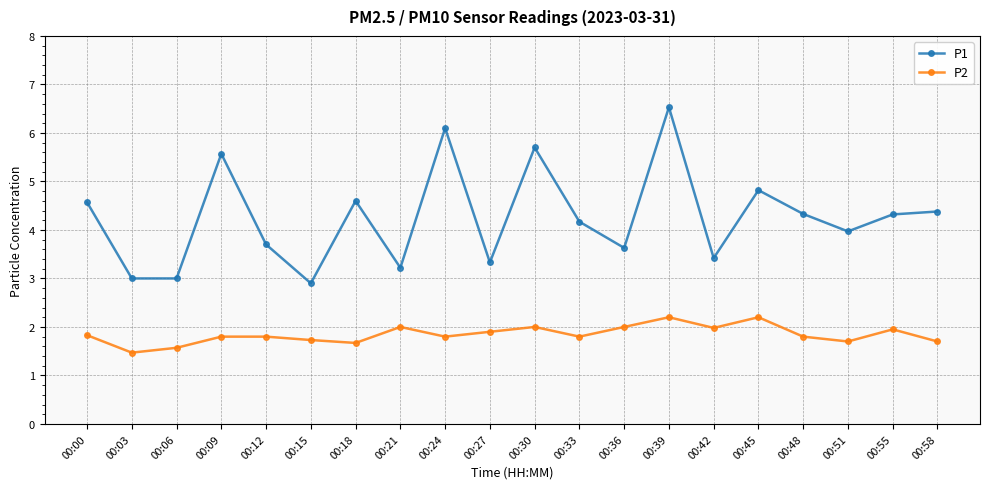

Does the chart display data point markers on the line(s)?

Yes